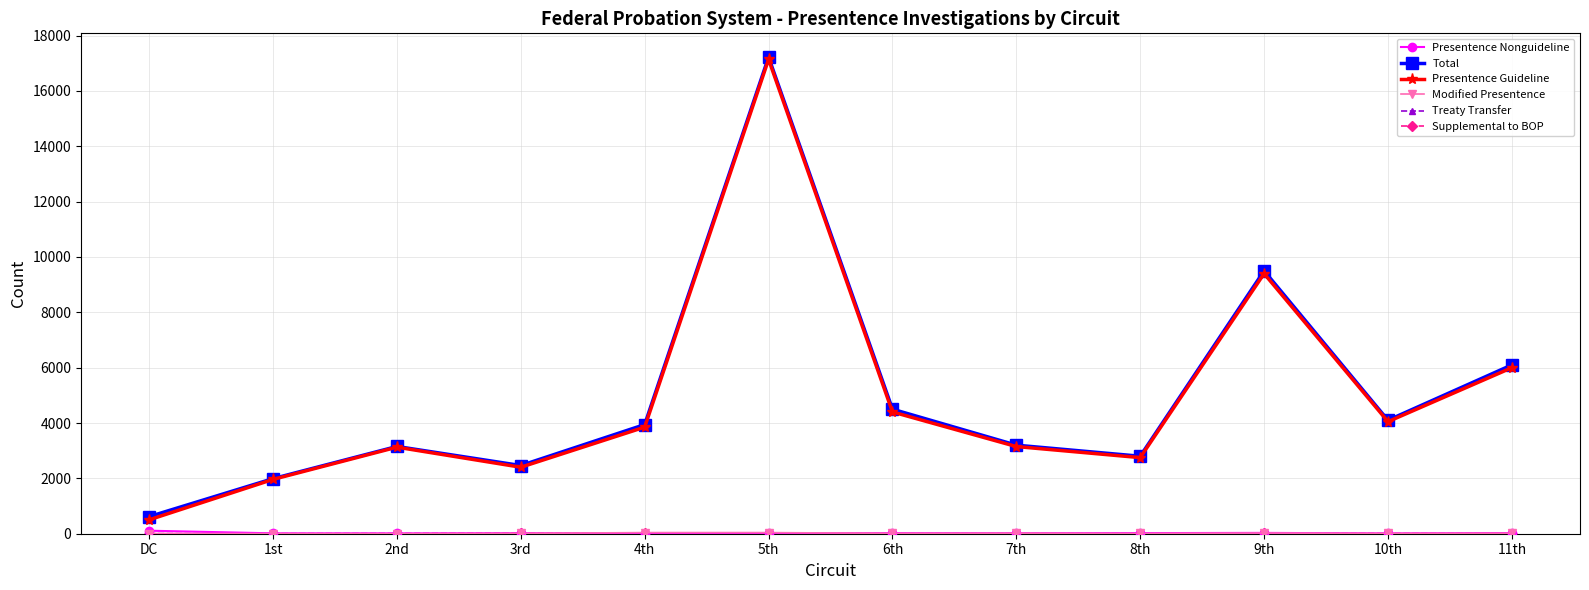

True or false: Treaty Transfer has a value of -5 at 1st.

False